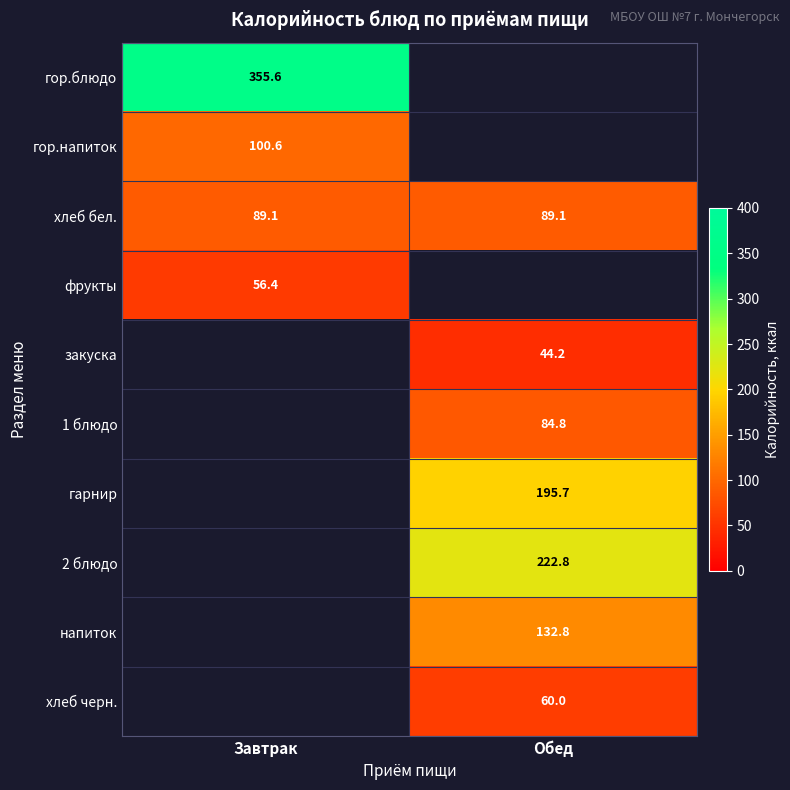

The value of закуска at Обед is 44.2. True or false?

True